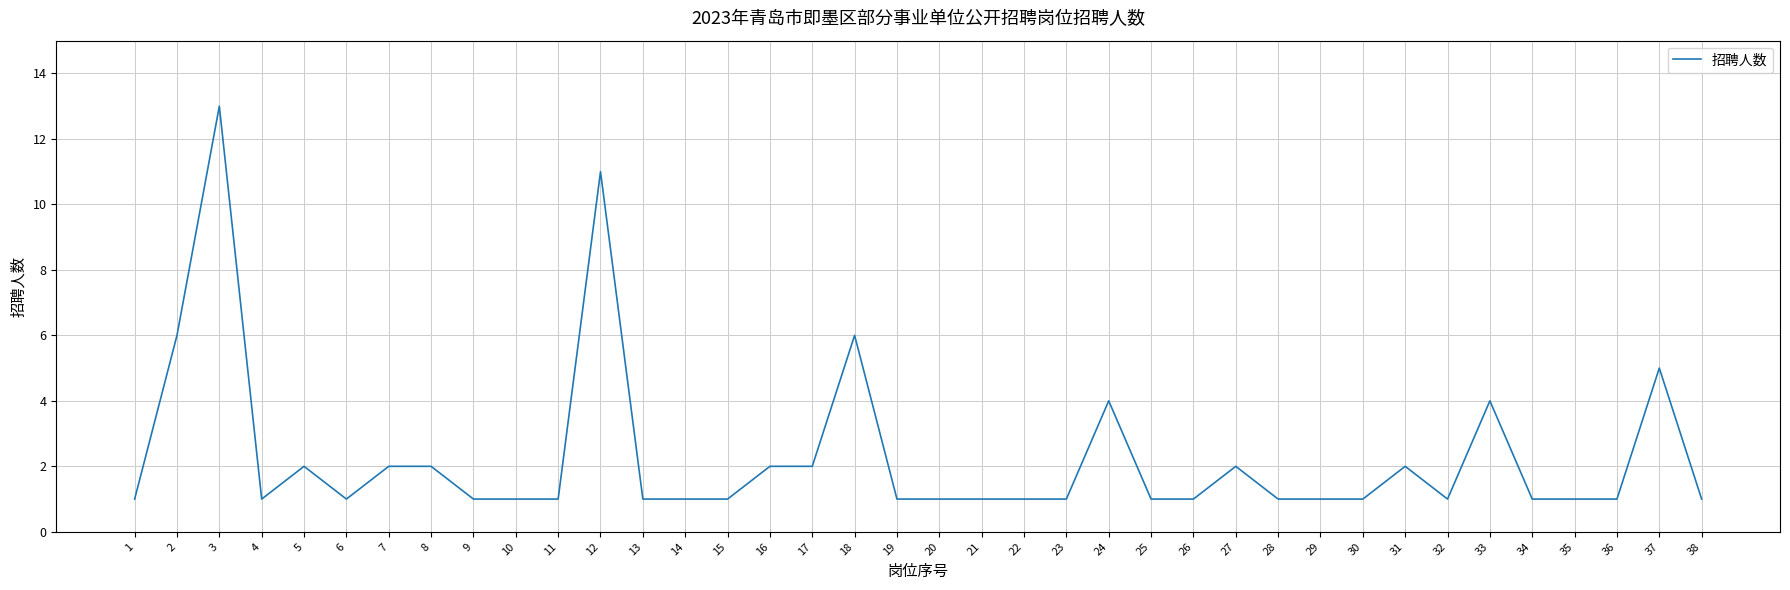

Reading right to left, list all the values displayed in this chart.

38=1	37=5	36=1	35=1	34=1	33=4	32=1	31=2	30=1	29=1	28=1	27=2	26=1	25=1	24=4	23=1	22=1	21=1	20=1	19=1	18=6	17=2	16=2	15=1	14=1	13=1	12=11	11=1	10=1	9=1	8=2	7=2	6=1	5=2	4=1	3=13	2=6	1=1